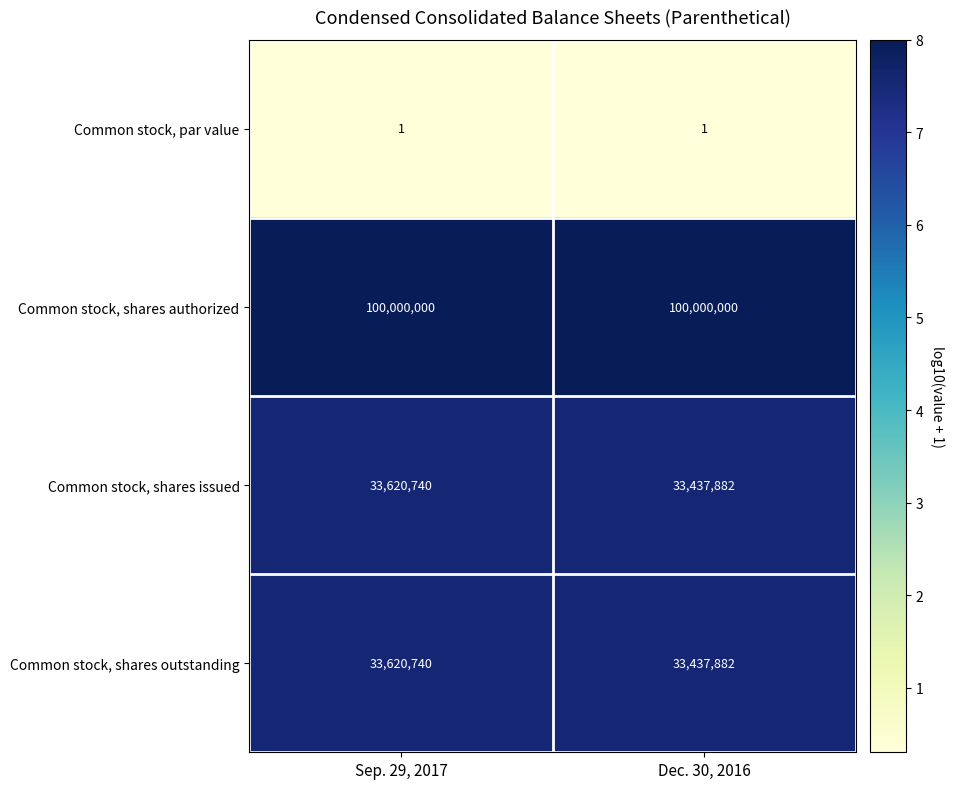

What is the sum of the Common stock, shares issued values at Dec. 30, 2016 and Sep. 29, 2017?

67058622